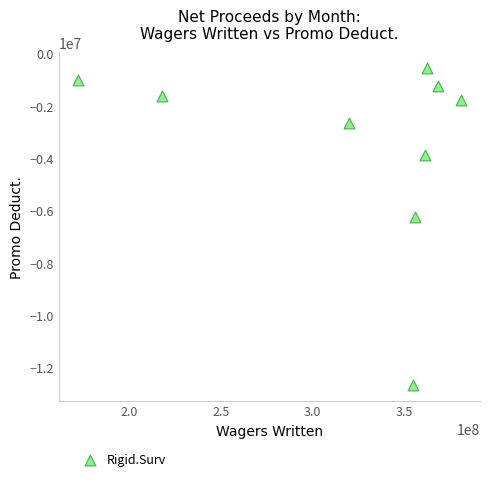

What is the range of X values (max minus min)?

208592663